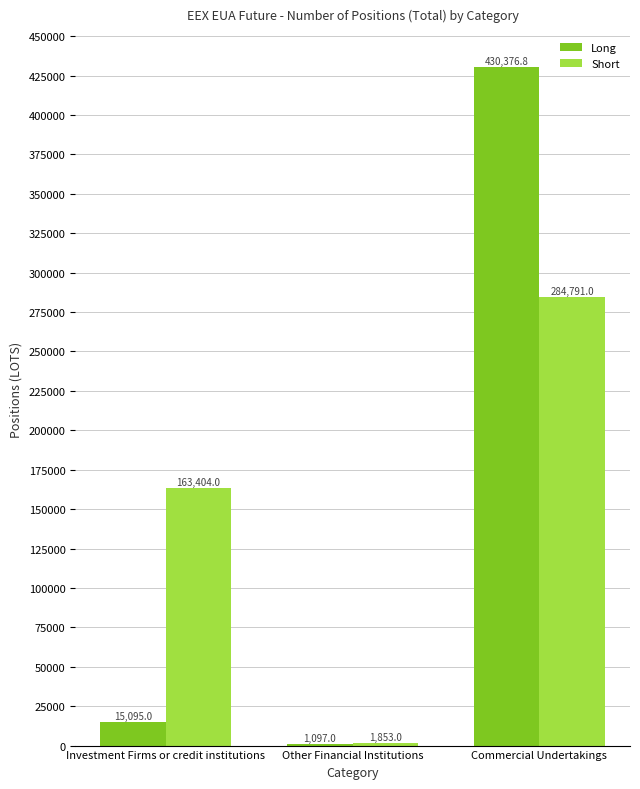

Which category has the highest value in the Short series?

Commercial Undertakings